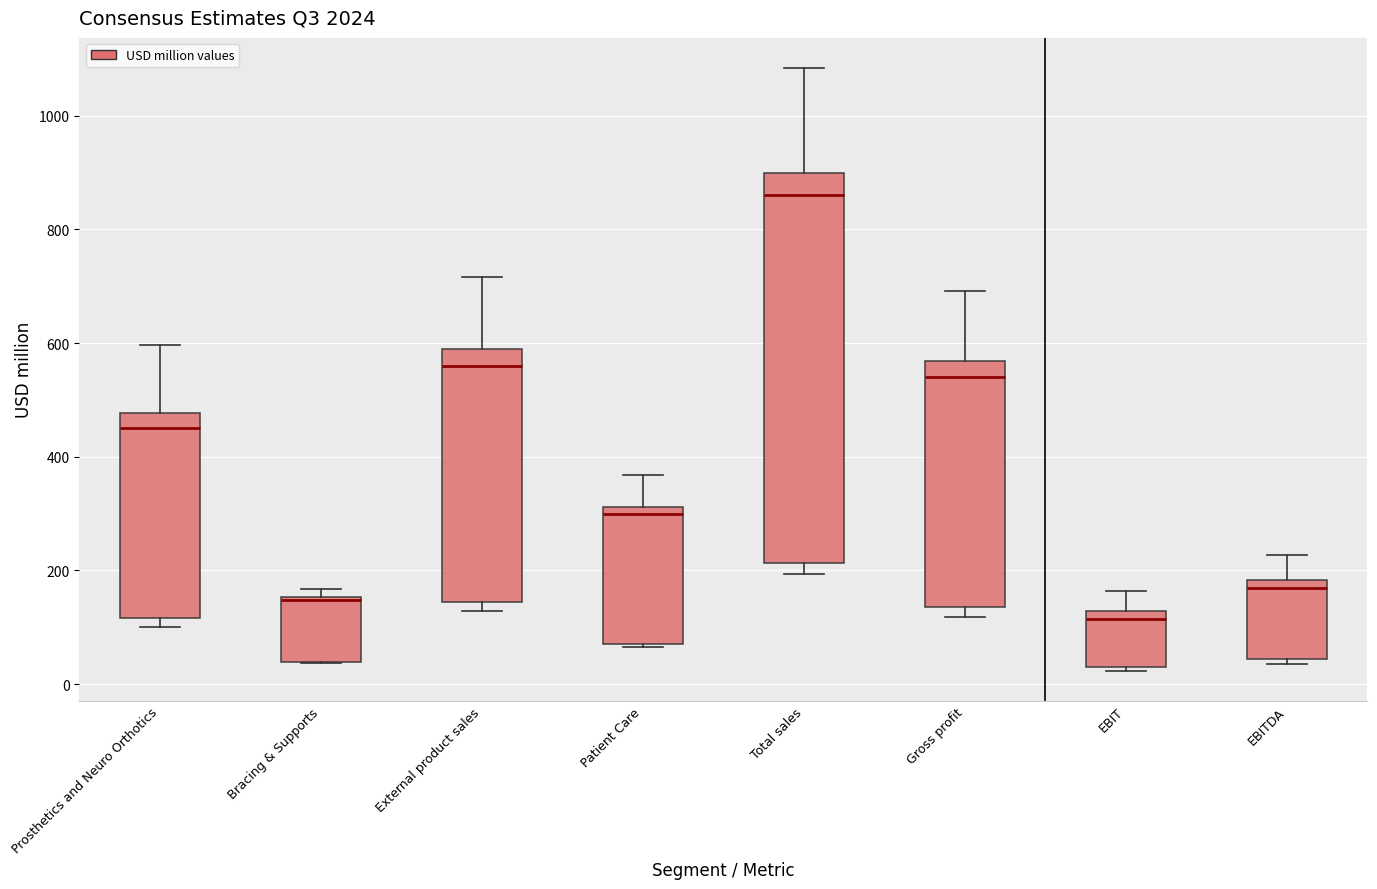

Which box's median line is the lowest?

EBIT